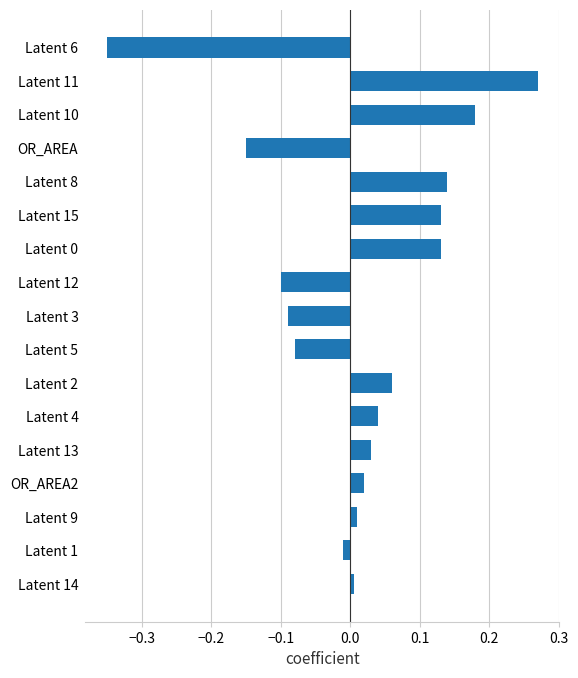

Which category has the highest value across all series?

Latent 11